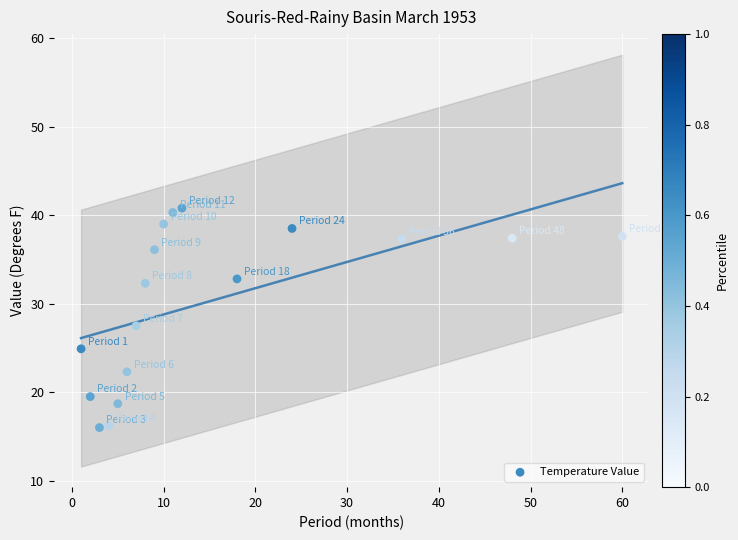

What is the range of X values (max minus min)?

59.0